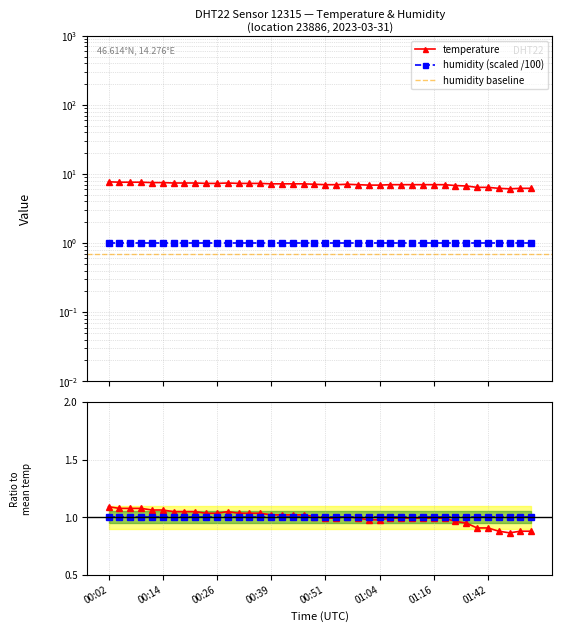

What value does the data have at 01:16?

7.0